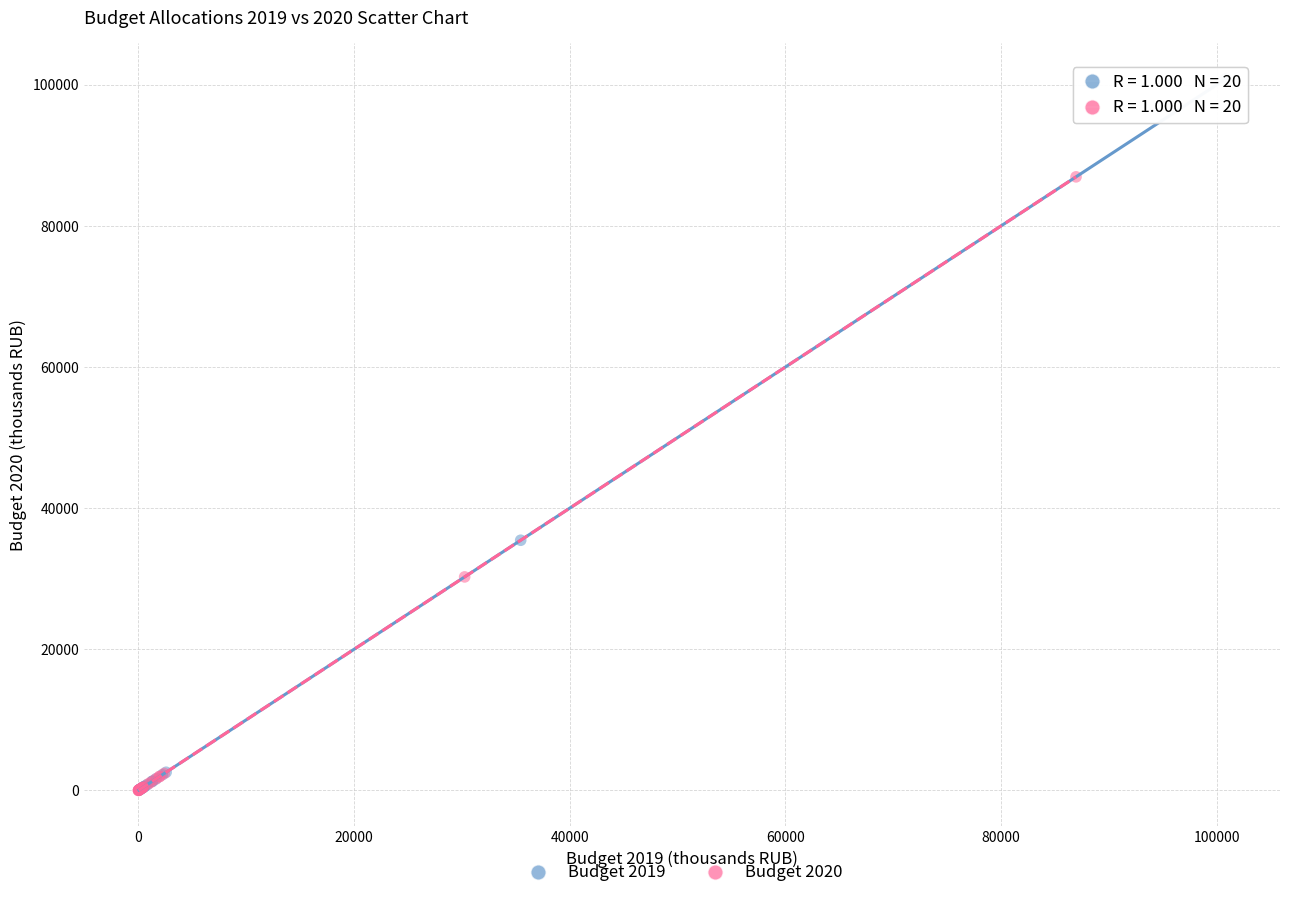

Which series contains the highest Y value?

Budget 2019